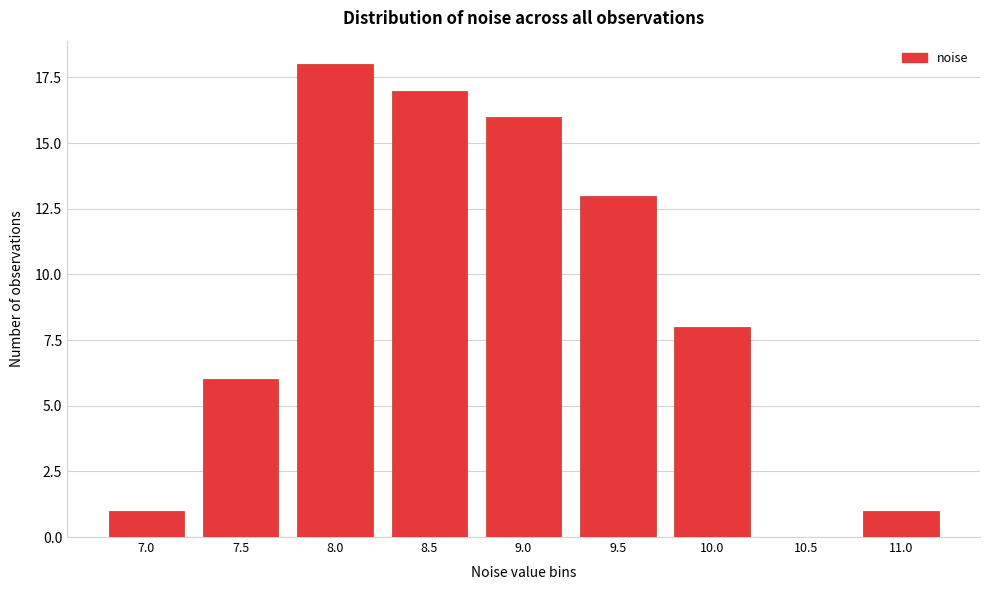

Reading left to right, extract all data points from this chart.

7.0=1	7.5=6	8.0=18	8.5=17	9.0=16	9.5=13	10.0=8	10.5=0	11.0=1